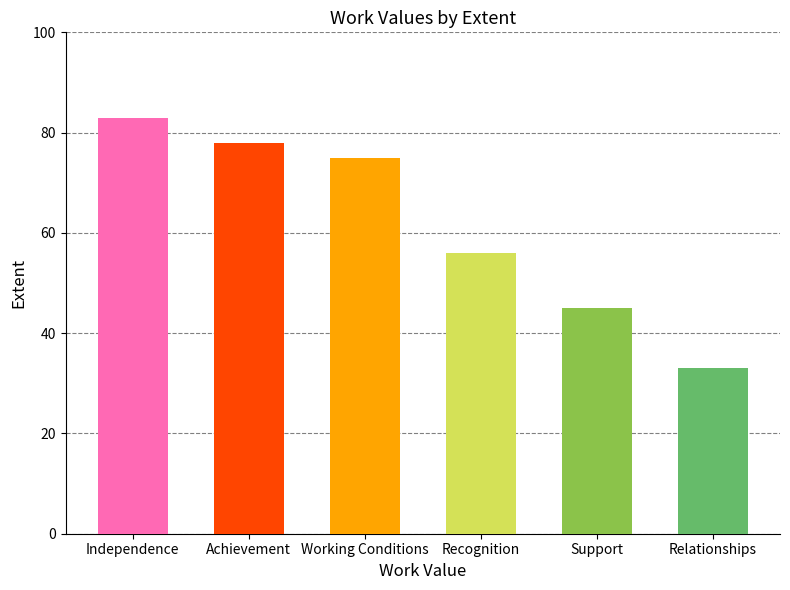

Rank the categories by value from lowest to highest.

Relationships, Support, Recognition, Working Conditions, Achievement, Independence